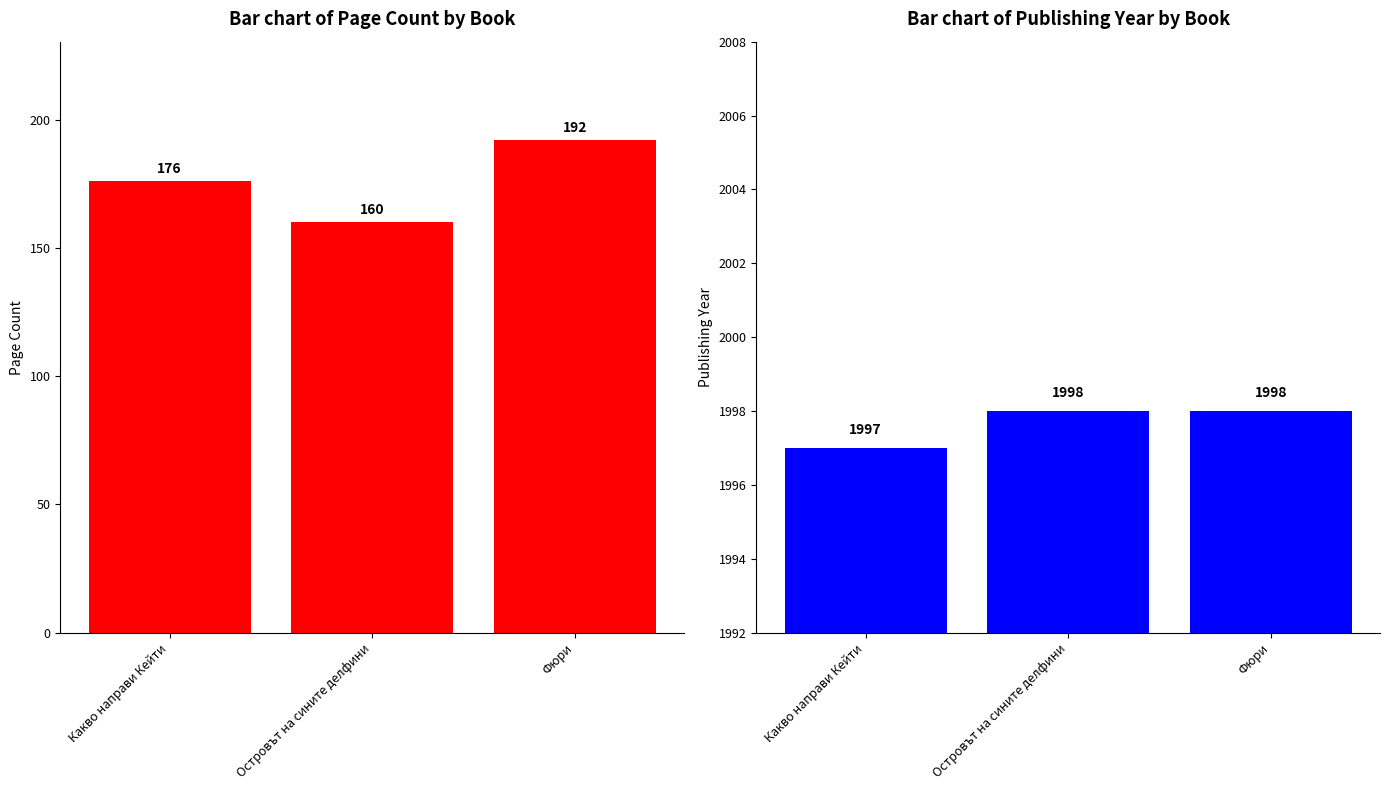

Which series changed the most between Какво направи Кейти and Островът на сините делфини?

pageCount